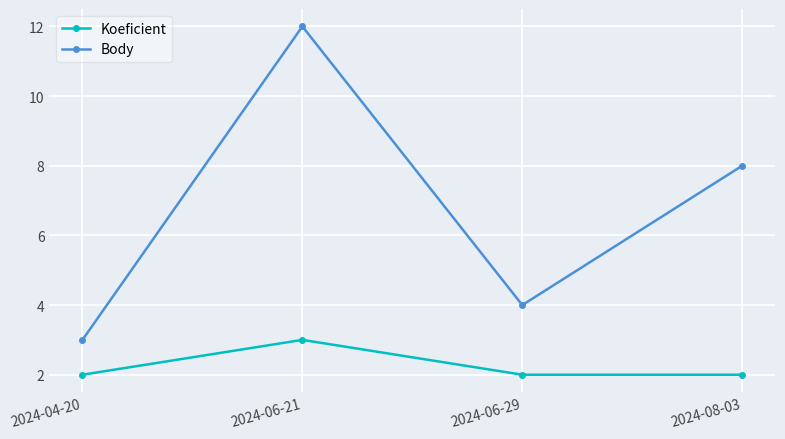

True or false: Koeficient has a value of 3 at 2024-06-21.

True